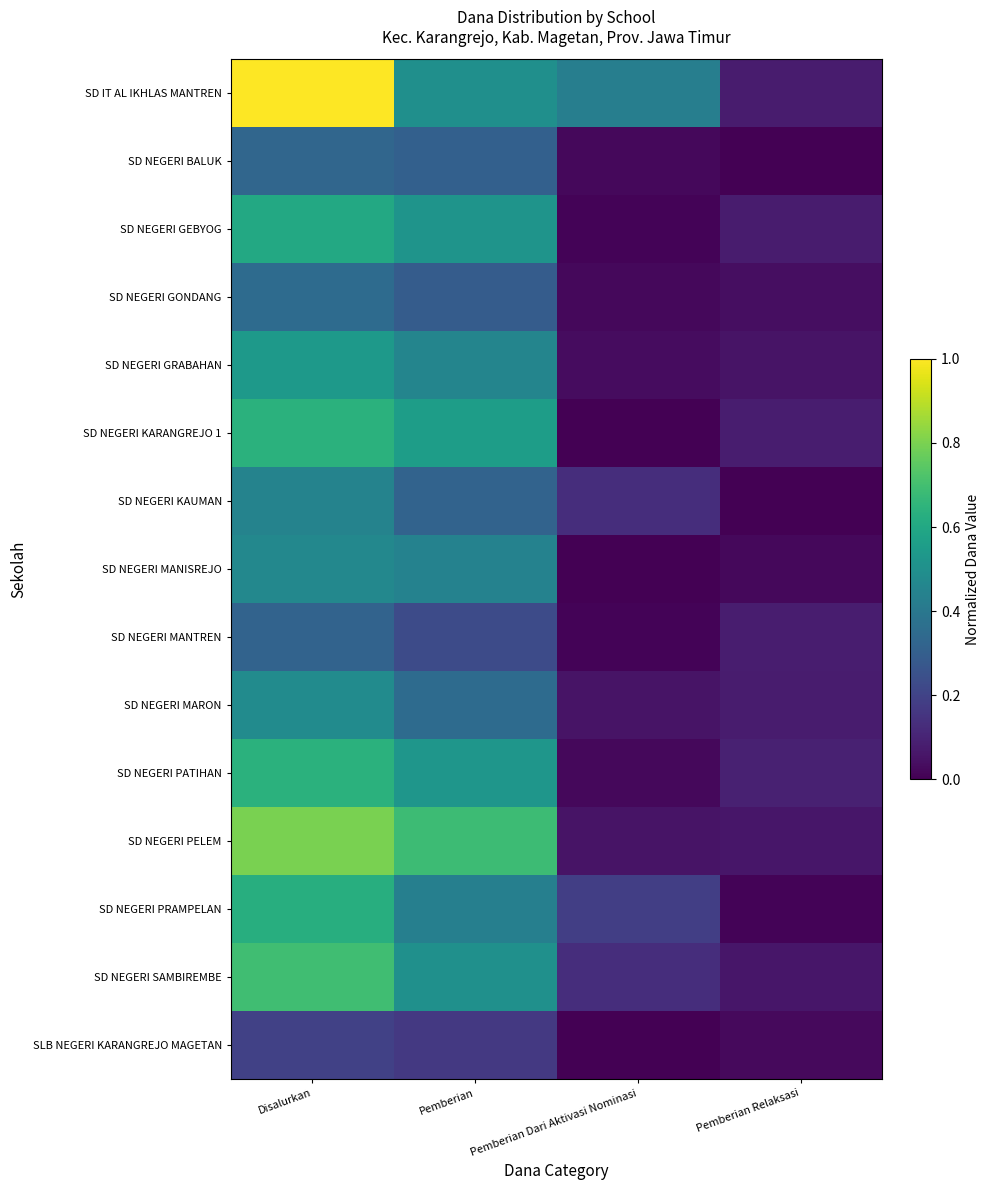

At how many categories does at least one series exceed 0?

4